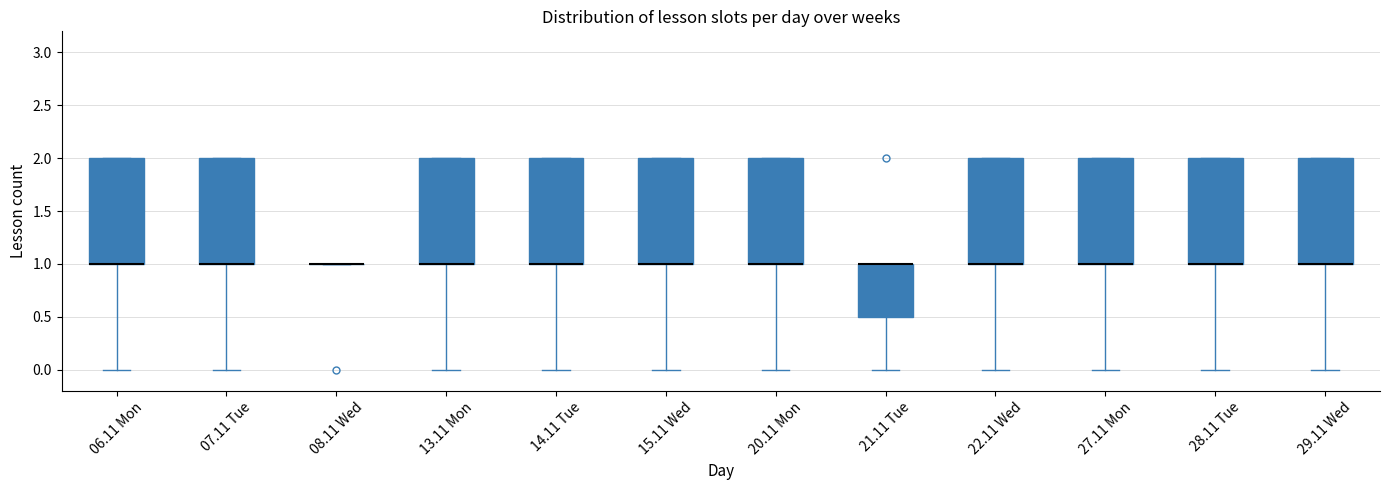

Where does the lower whisker of the box for 21.11 Tue end on the y-axis? The values are not printed on the chart, so give them approximately, as read against the axis.

0.0